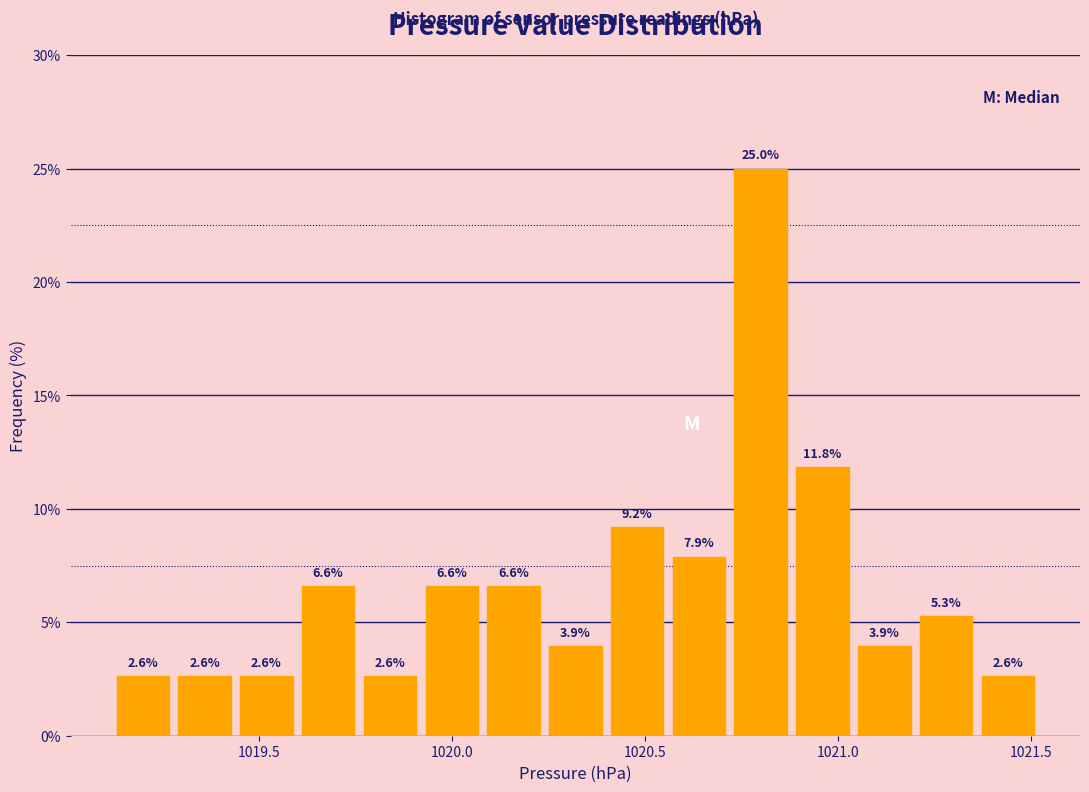

Around what value on the x-axis is the tallest bar? Give the approximate position of its centre, as read against the axis.

1020.80